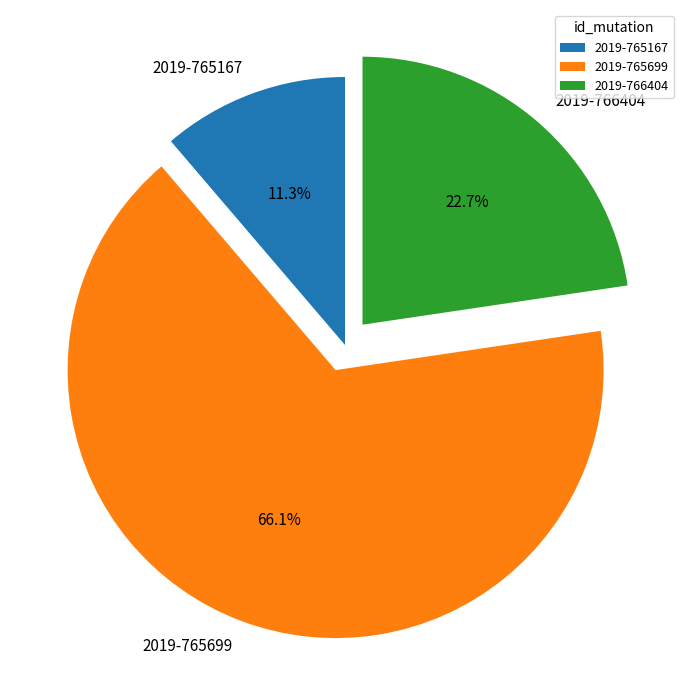

Which slice represents more than half of the pie?

2019-765699